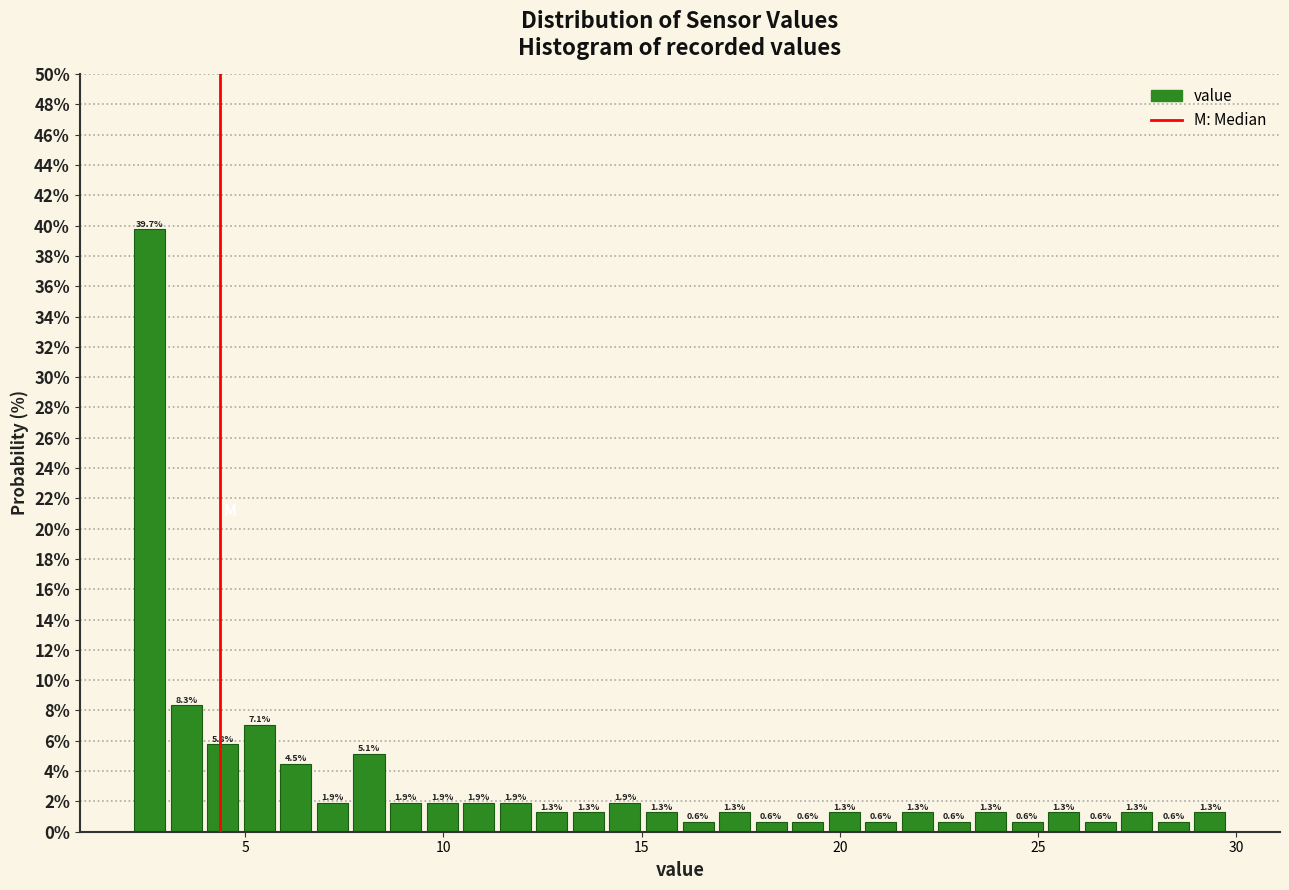

Around what value on the x-axis is the tallest bar? Give the approximate position of its centre, as read against the axis.

2.5